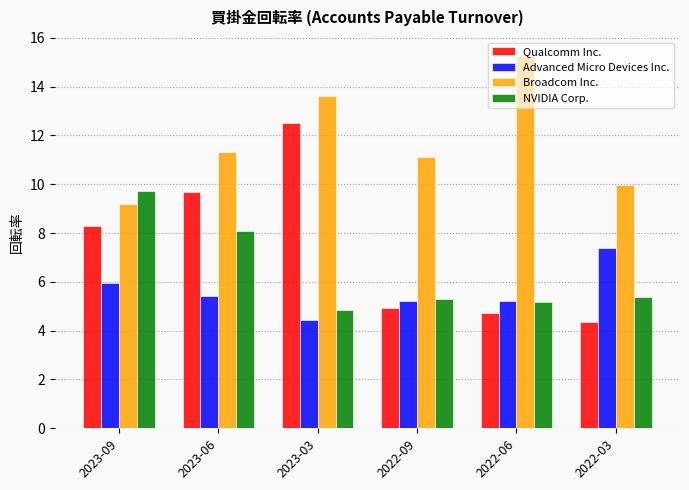

Are the bars grouped side by side (vs. stacked)?

Yes